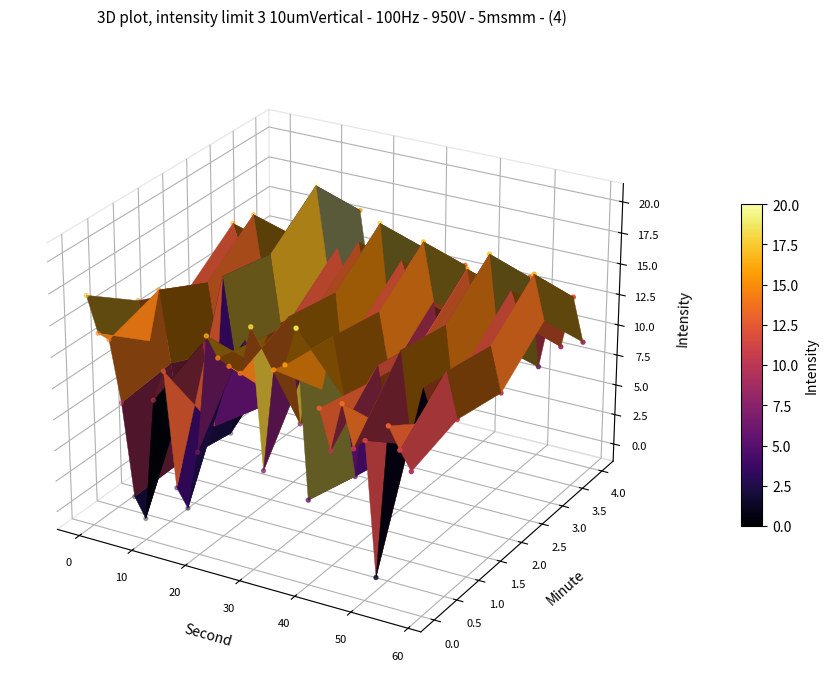

The value of minute 4 at 22 is 0.0. True or false?

True